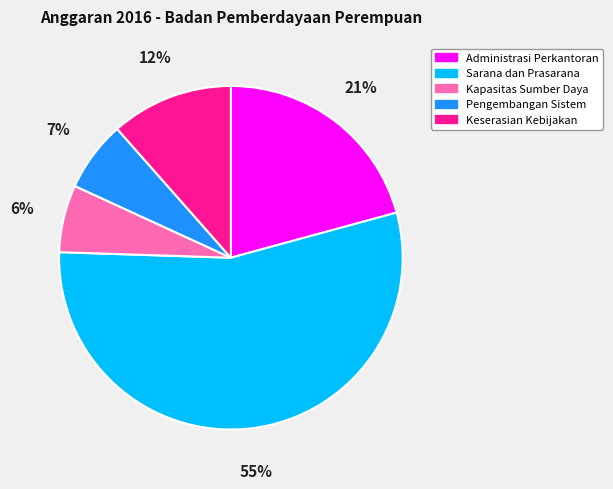

Does any single category account for the majority?

Yes